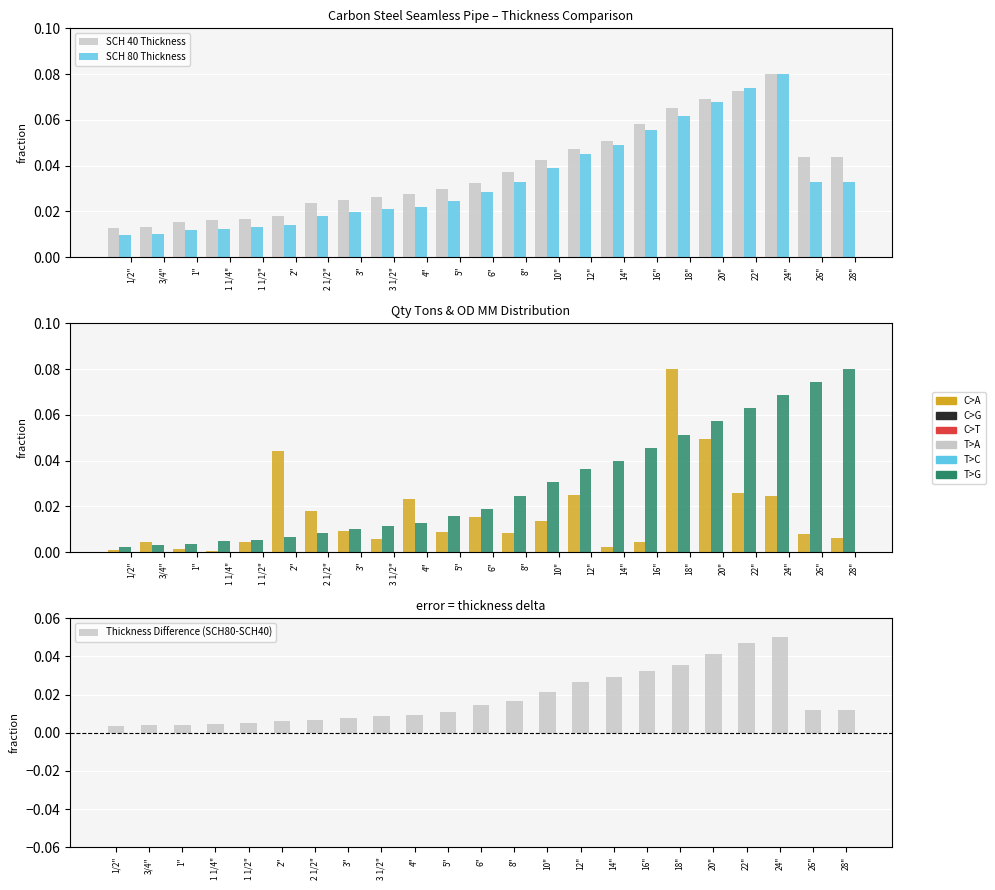

How many SCH 40 Thickness values are between 0 and 1?

23